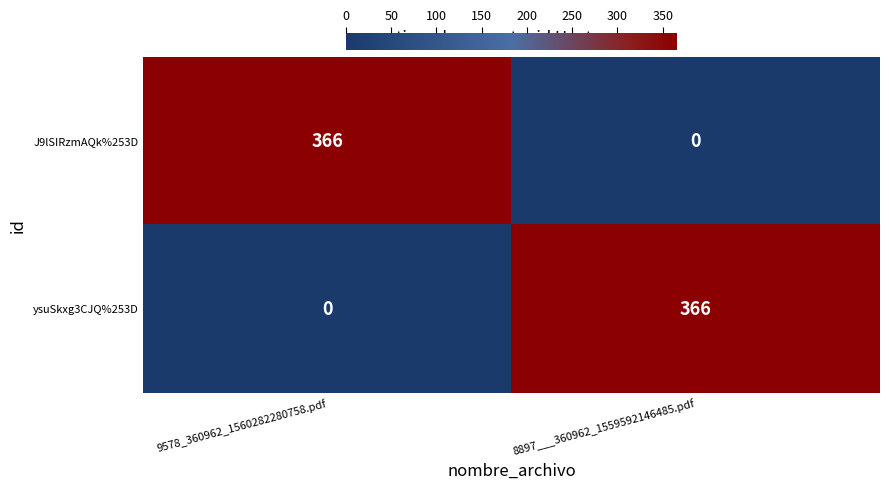

What is the approximate value of ysuSkxg3CJQ%253D at 8897___360962_1559592146485.pdf, to the nearest 50?

350